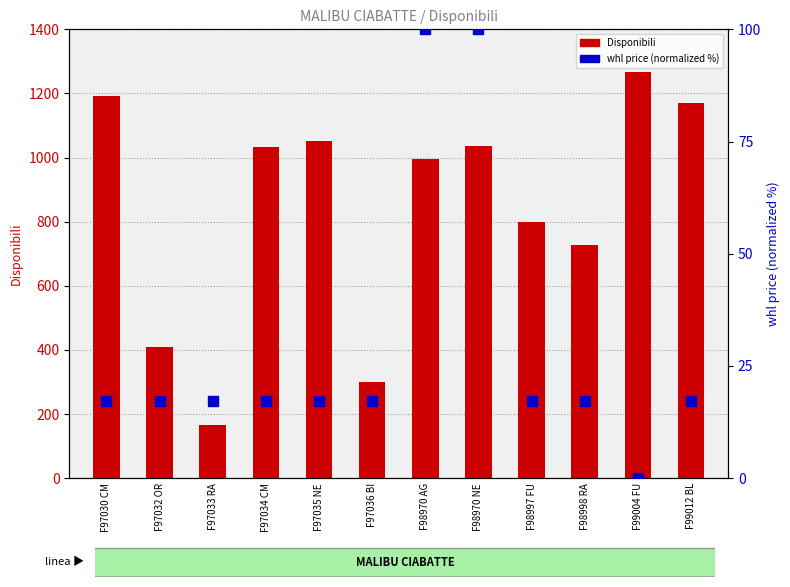

What are all the series names shown in the legend?

Disponibili, whl price %